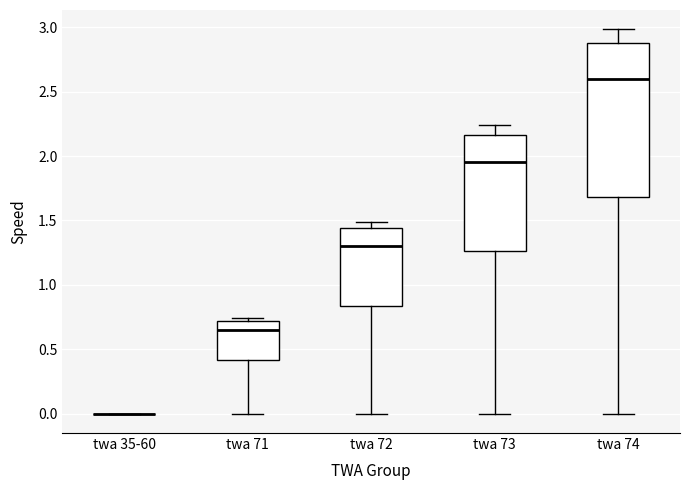

Reading left to right, read every box against the y-axis: the position of its median line, the range the box covers, and the ends of its whiskers. The values are not printed on the chart, so give them approximately, as read against the axis.

twa 35-60: box collapsed to a line at 0.00, whiskers 0.00 to 0.00
twa 71: median 0.65, box 0.40 to 0.70, whiskers 0.00 to 0.75
twa 72: median 1.30, box 0.85 to 1.45, whiskers 0.00 to 1.50
twa 73: median 1.95, box 1.25 to 2.15, whiskers 0.00 to 2.25
twa 74: median 2.60, box 1.70 to 2.90, whiskers 0.00 to 3.00